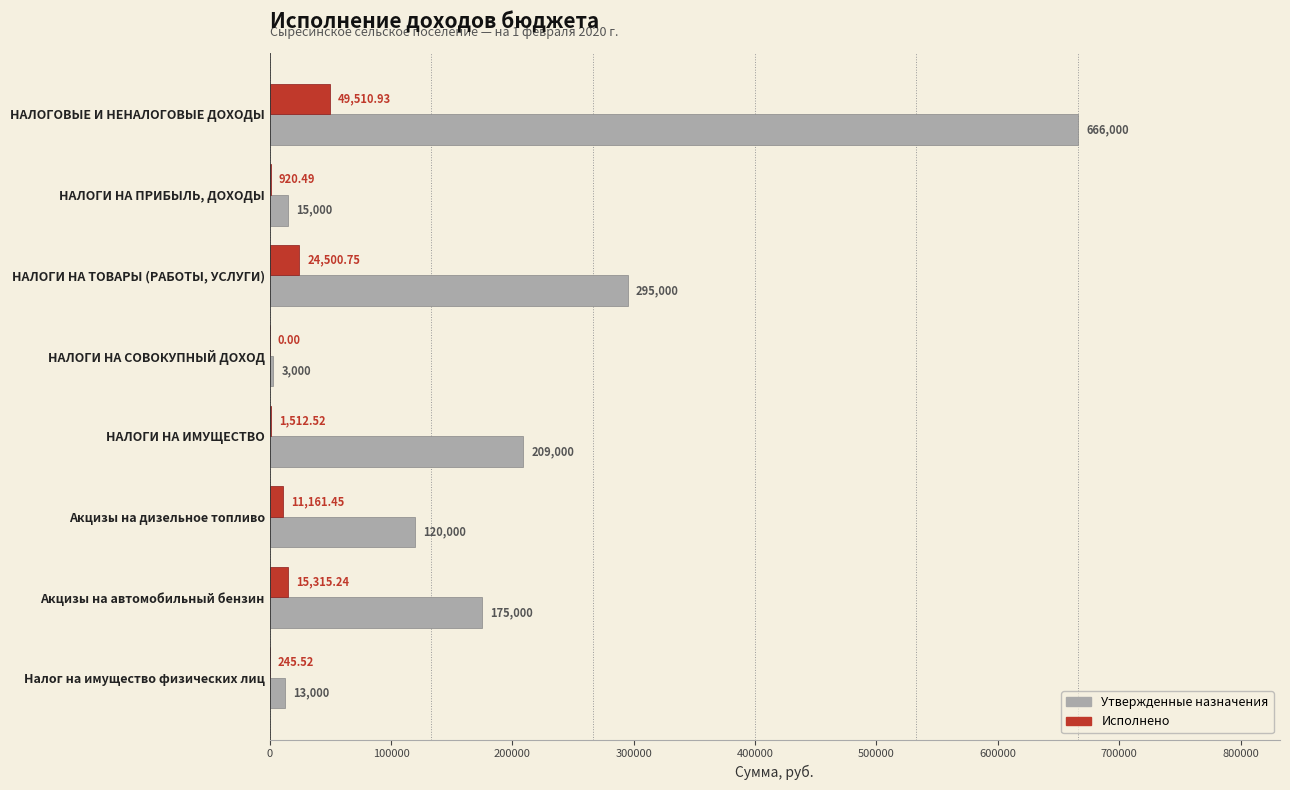

Which category has the highest value across all series?

НАЛОГОВЫЕ И НЕНАЛОГОВЫЕ ДОХОДЫ